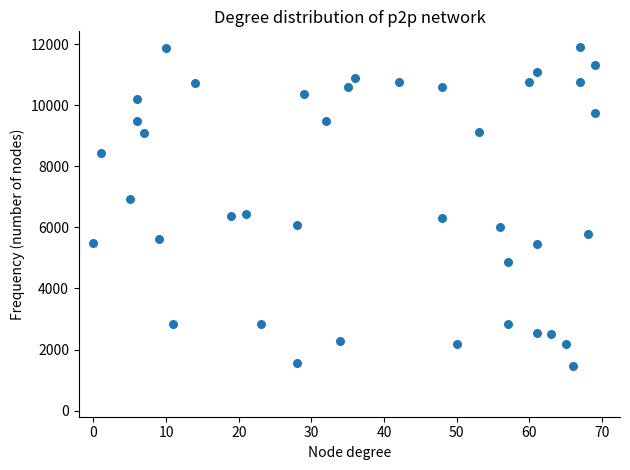

What is the range of X values (max minus min)?

69